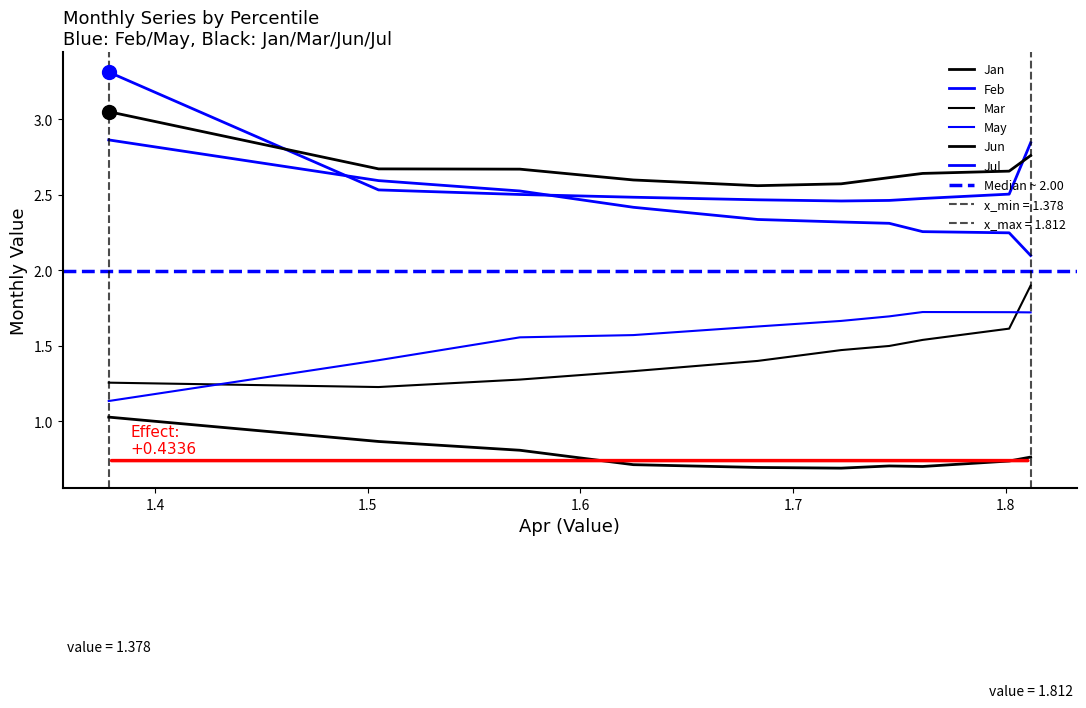

How many categories are shown in the chart?

10